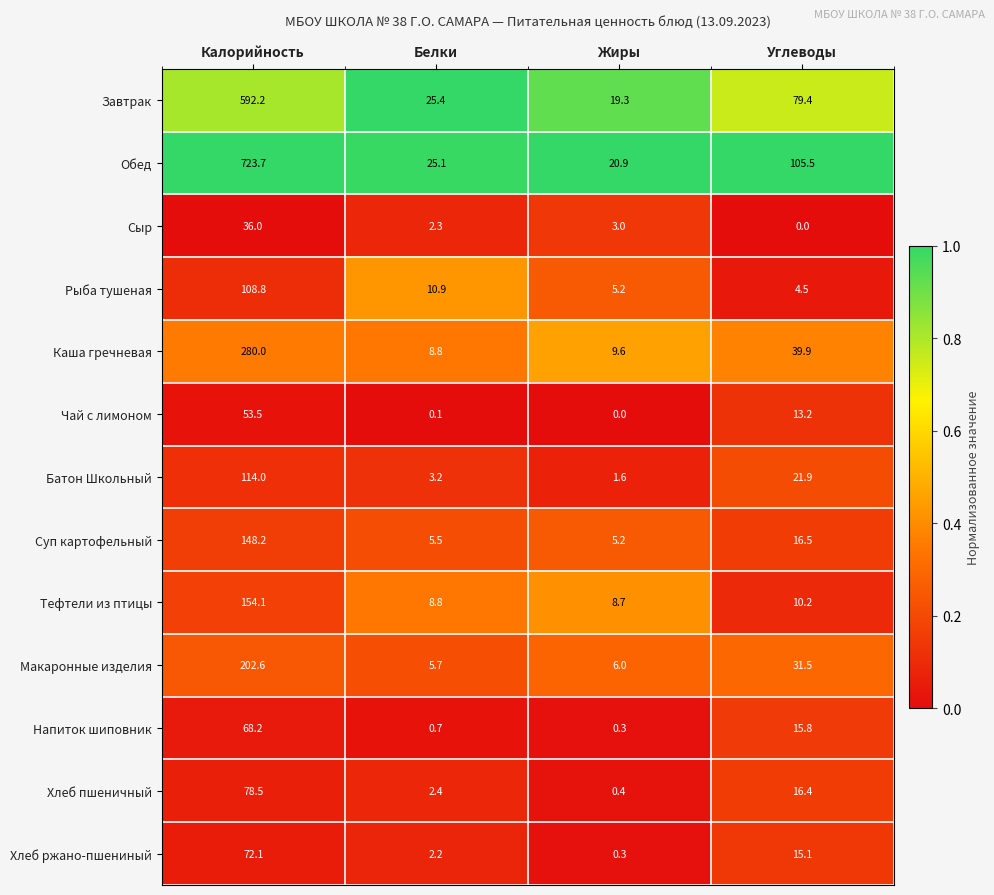

What is the sum of the Макаронные изделия values at Жиры and Калорийность?

208.6